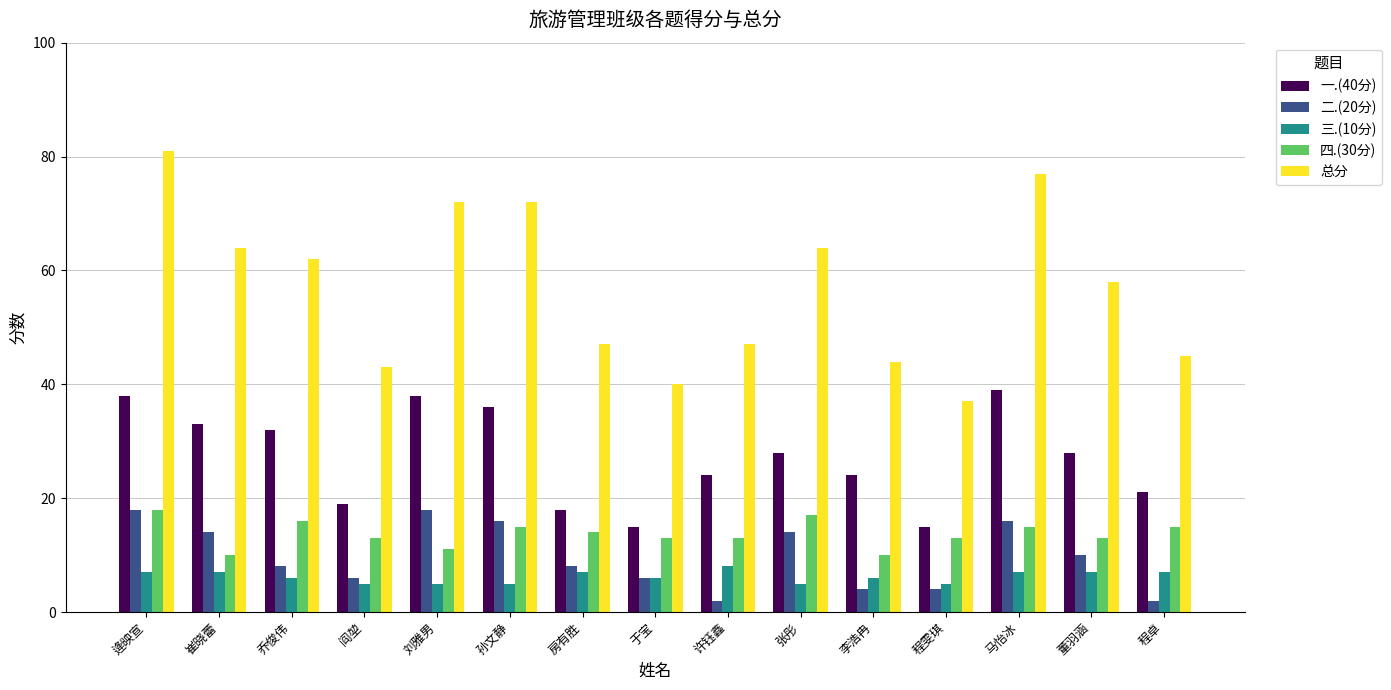

Count the number of data series in this chart.

5